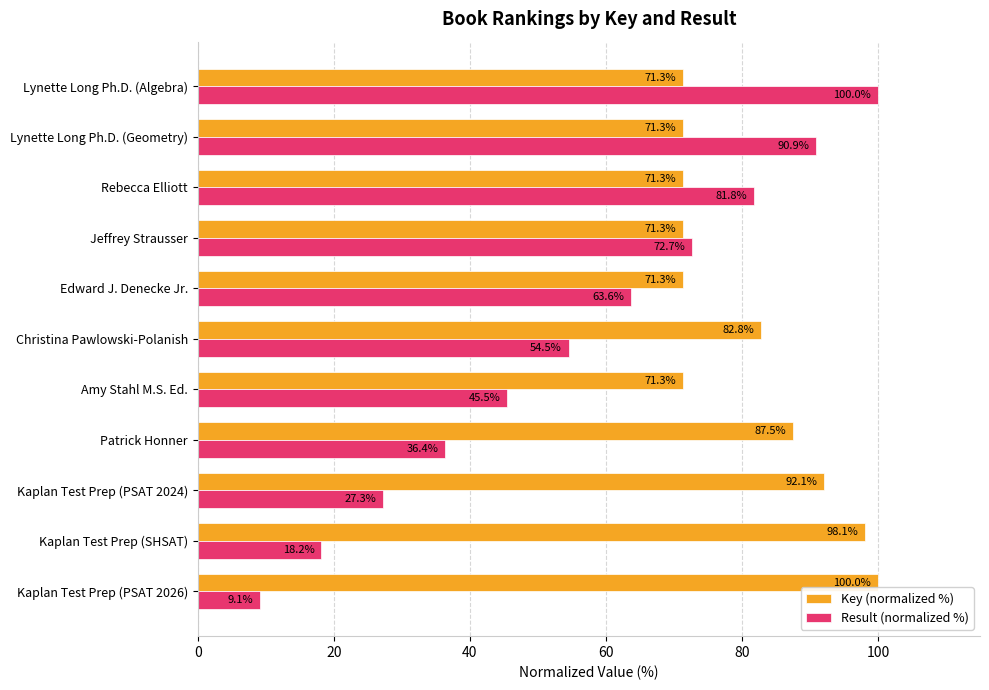

Which series has the largest total across all categories?

Key (normalized %)